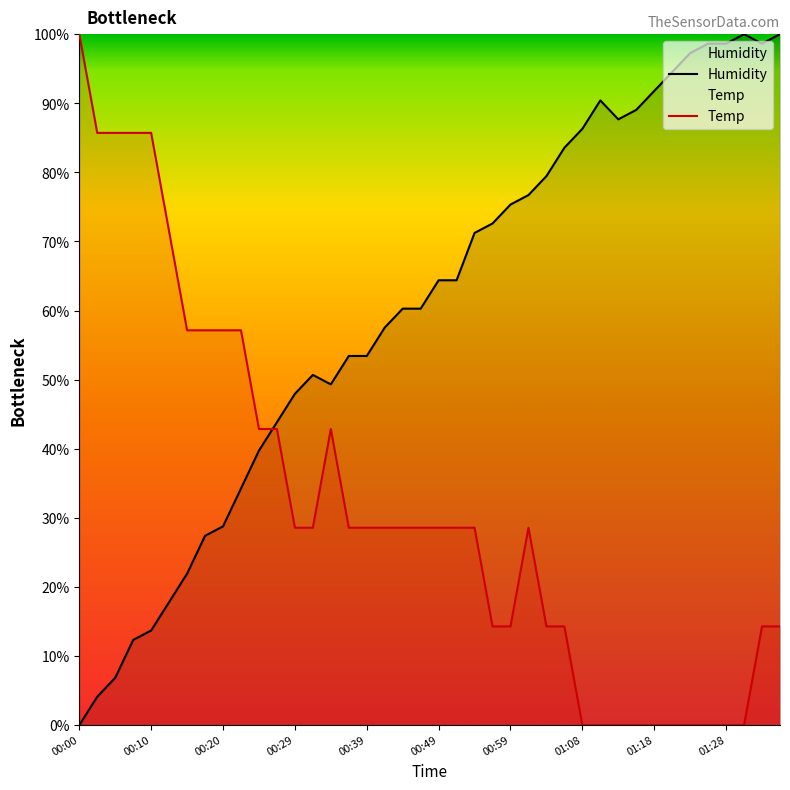

How many data points in Temp are less than 28?

16